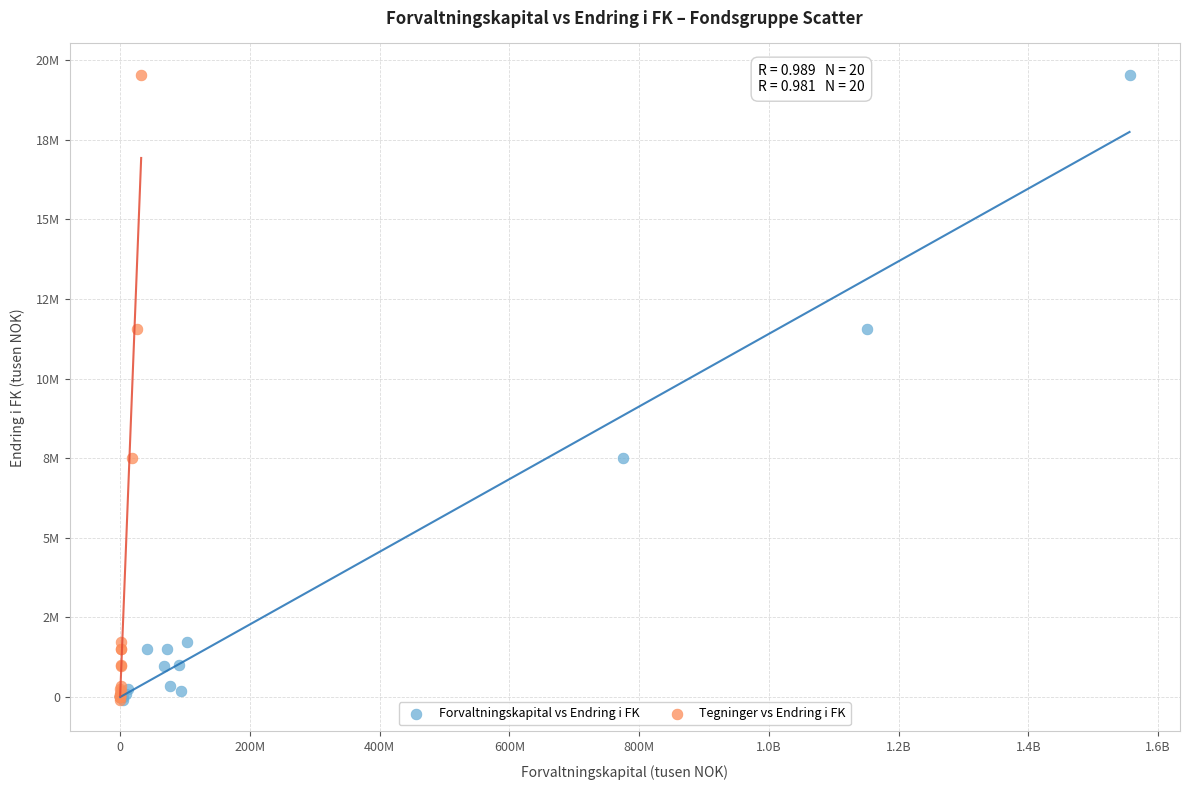

What are all the series names shown in the legend?

Forvaltningskapital vs Endring i FK, Tegninger vs Endring i FK